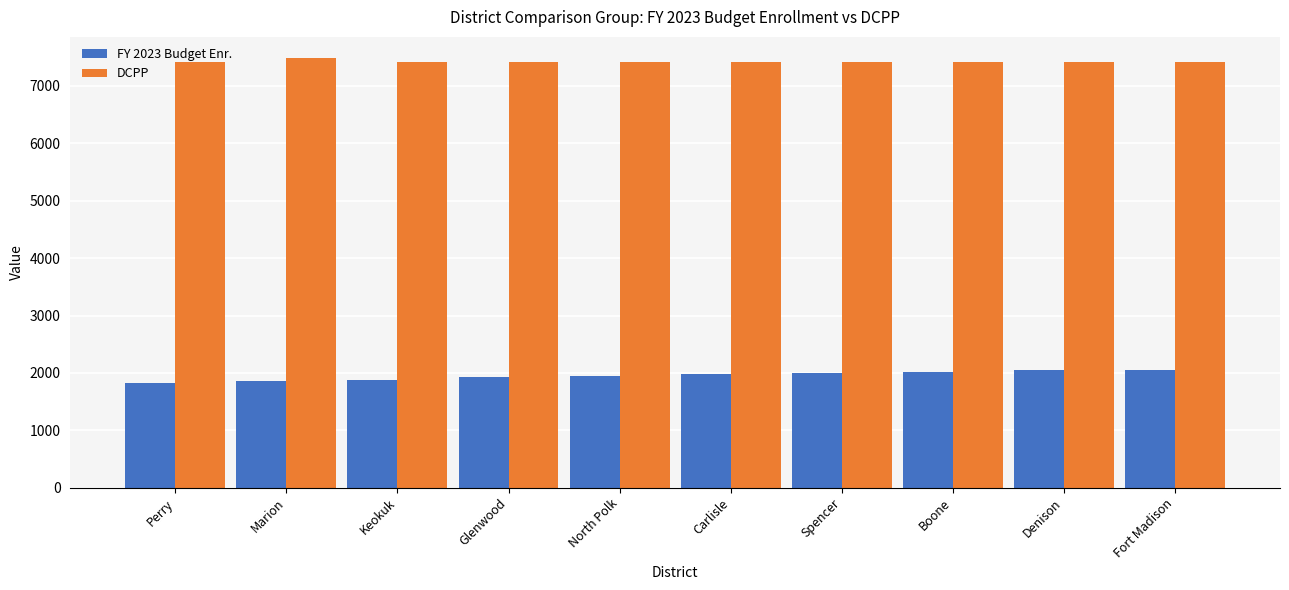

What is the maximum value for DCPP?

7480.0